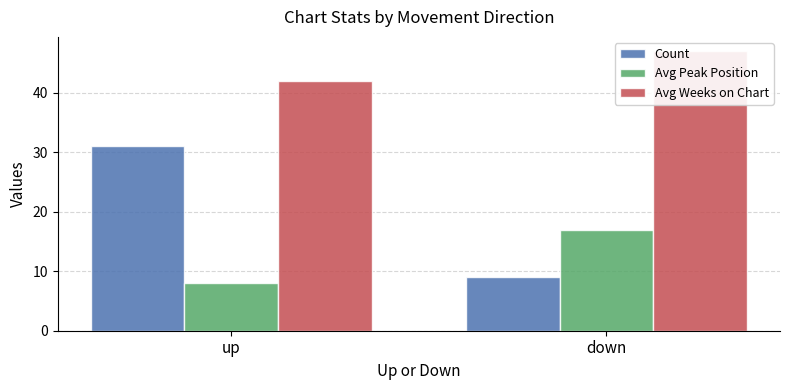

What is the difference between the Count values at down and up?

22